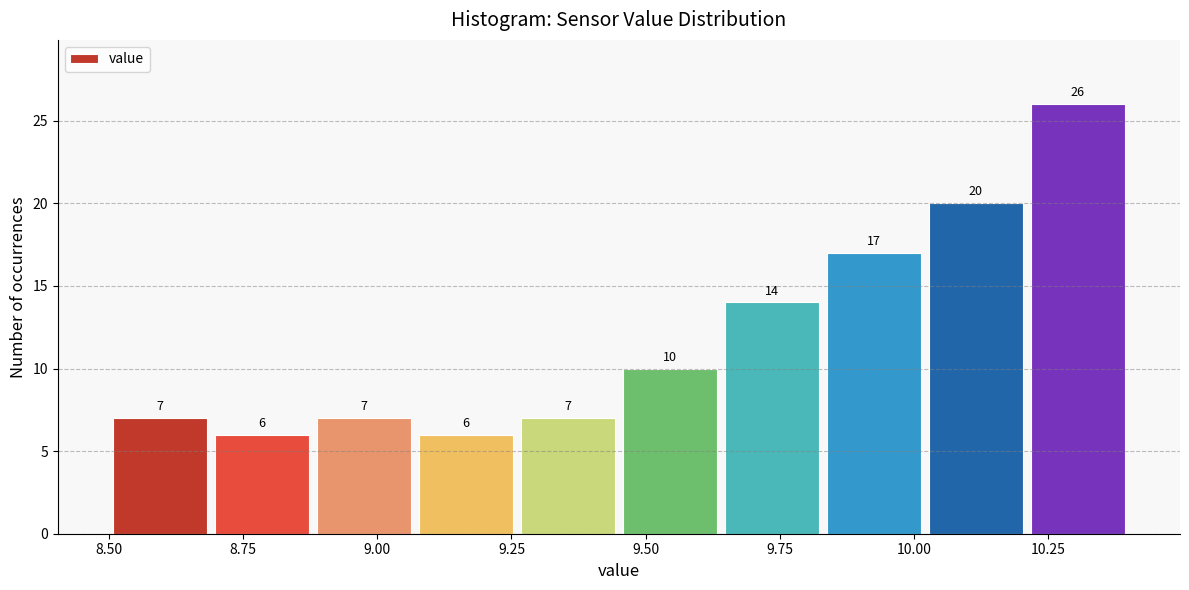

Around what value on the x-axis is the tallest bar? Give the approximate position of its centre, as read against the axis.

10.30